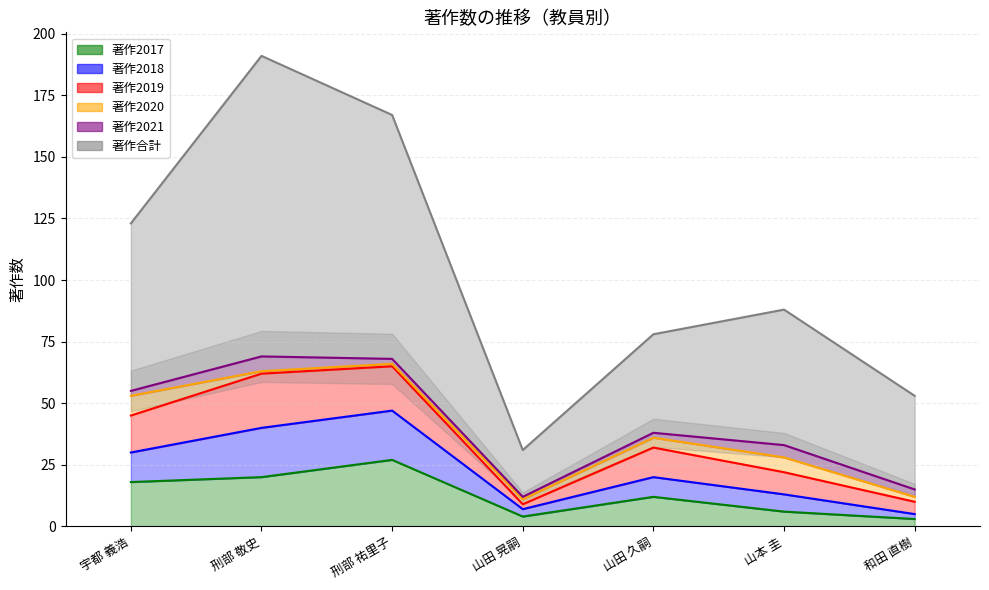

Is it true that 著作2017 equals 20 at 刑部 敬史?

True